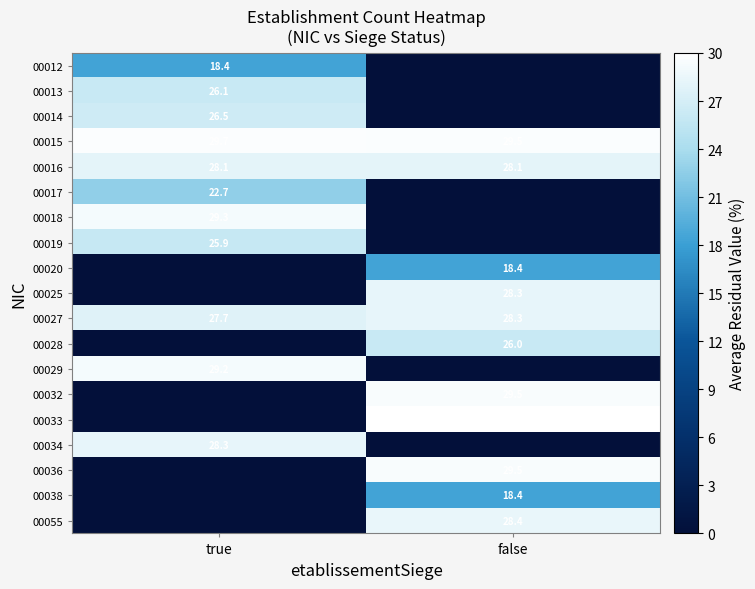

Is the value of 00020 at false greater than the value of 00016 at false?

No